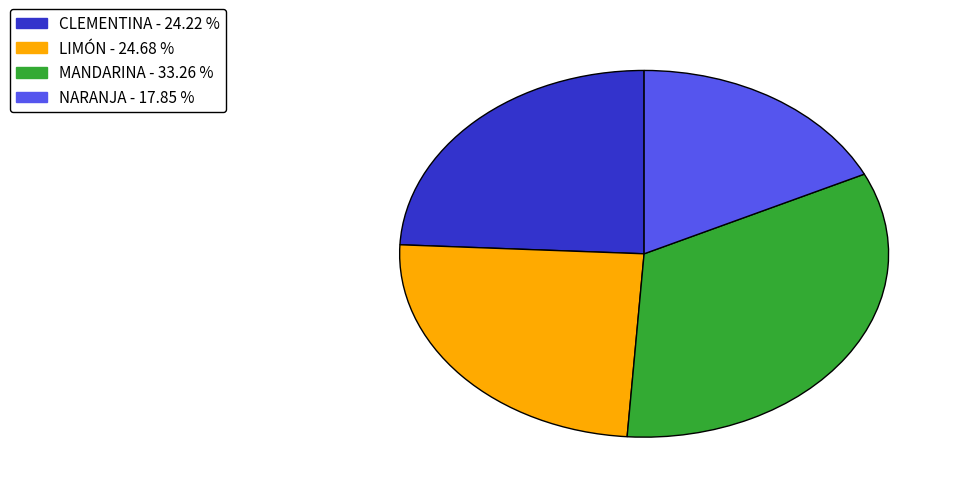

Is there any slice that represents more than half of the pie?

No